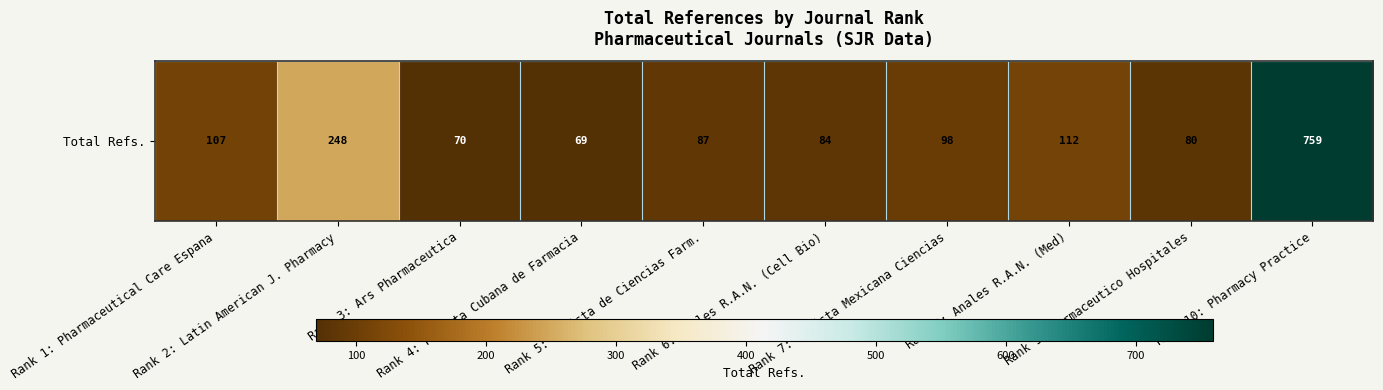

Rank the categories by value from lowest to highest.

Rank 4: Revista Cubana de Farmacia, Rank 3: Ars Pharmaceutica, Rank 9: Farmaceutico Hospitales, Rank 6: Anales R.A.N. (Cell Bio), Rank 5: Revista de Ciencias Farm., Rank 7: Revista Mexicana Ciencias, Rank 1: Pharmaceutical Care Espana, Rank 8: Anales R.A.N. (Med), Rank 2: Latin American J. Pharmacy, Rank 10: Pharmacy Practice